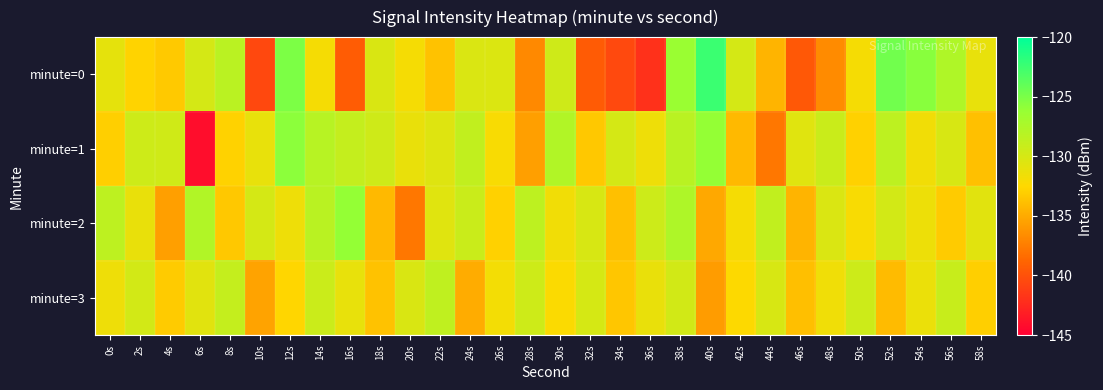

Which series has the largest range (max minus min)?

minute=0